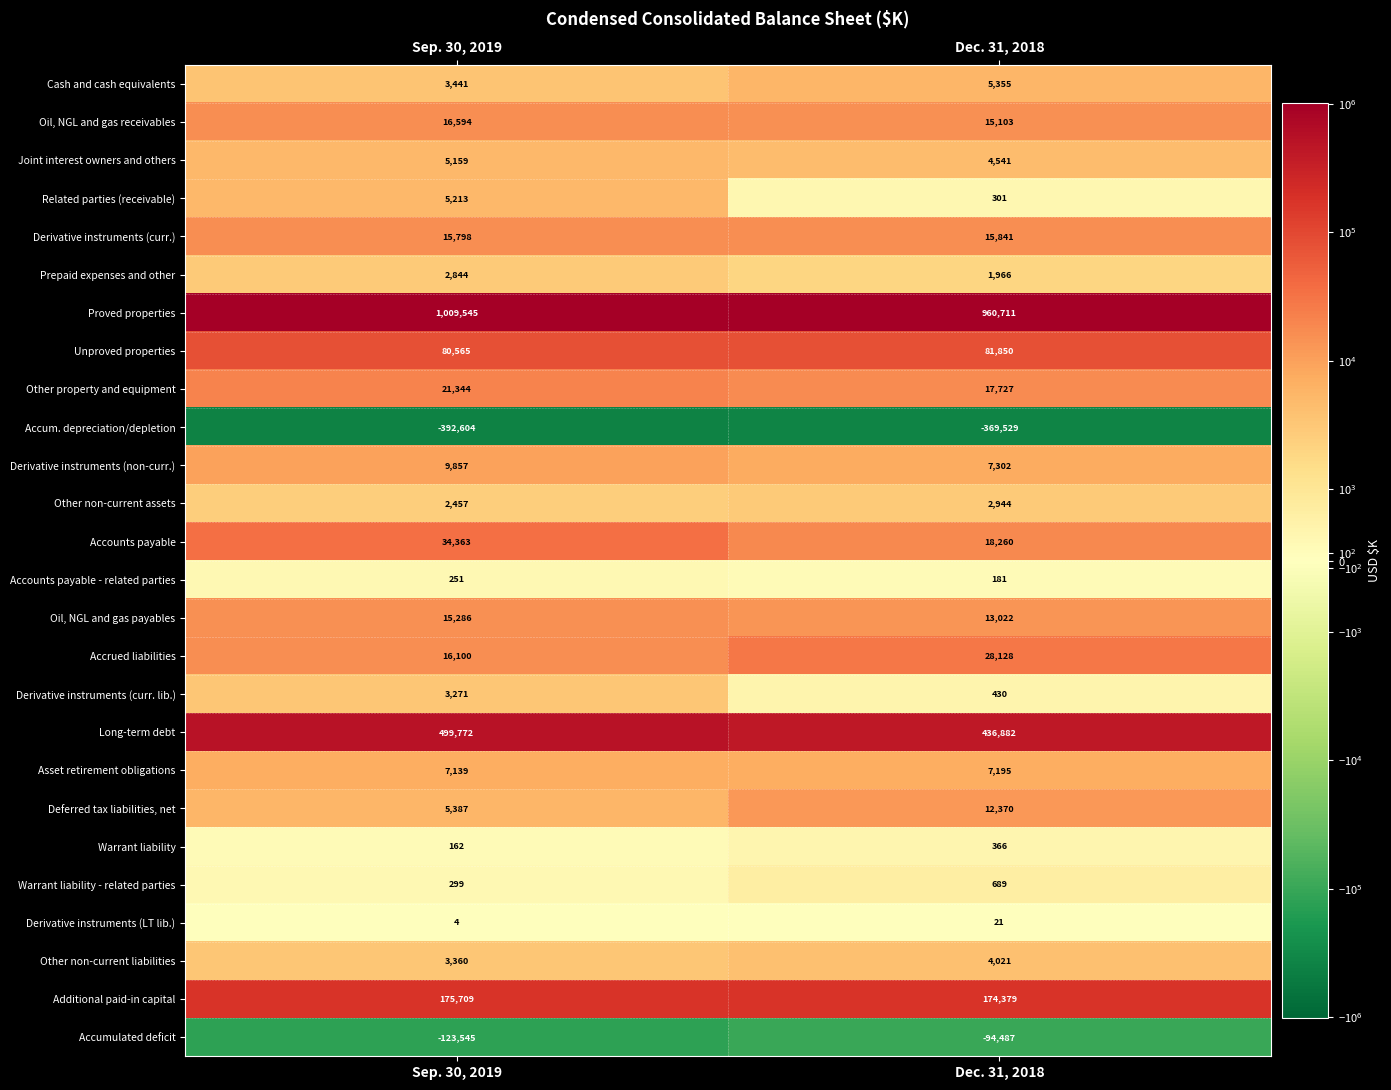

At Sep. 30, 2019, list the series in order from smallest to largest.

Accum. depreciation/depletion, Accumulated deficit, Derivative instruments (LT lib.), Warrant liability, Accounts payable - related parties, Warrant liability - related parties, Other non-current assets, Prepaid expenses and other, Derivative instruments (curr. lib.), Other non-current liabilities, Cash and cash equivalents, Joint interest owners and others, Related parties (receivable), Deferred tax liabilities, net, Asset retirement obligations, Derivative instruments (non-curr.), Oil, NGL and gas payables, Derivative instruments (curr.), Accrued liabilities, Oil, NGL and gas receivables, Other property and equipment, Accounts payable, Unproved properties, Additional paid-in capital, Long-term debt, Proved properties